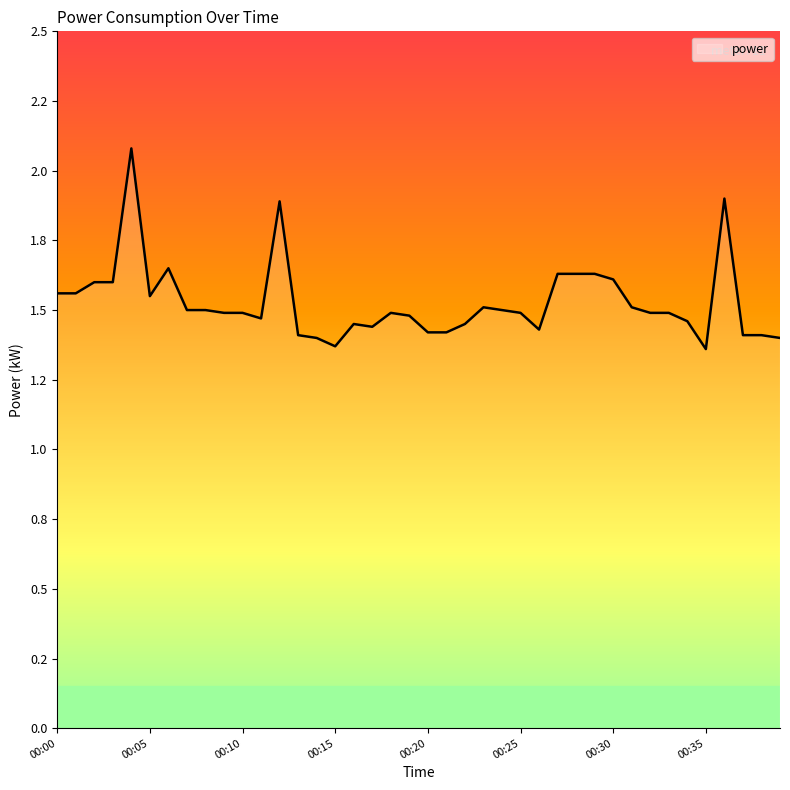

True or false: the data has more than 0 interior local peaks.

True